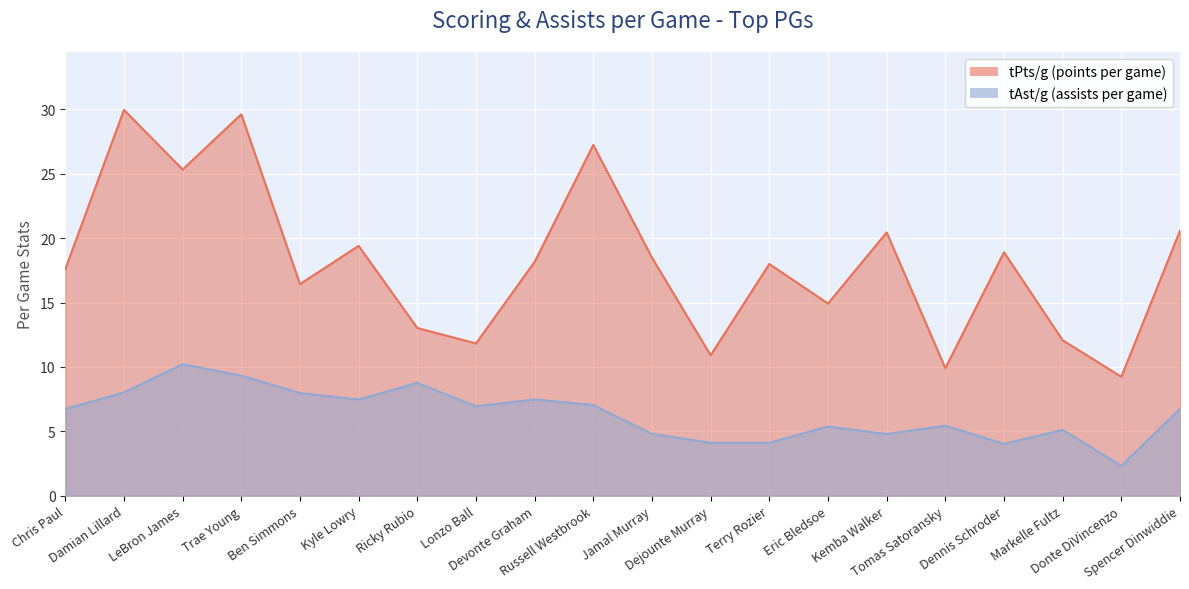

What is the total value across all series at Kyle Lowry?

26.9